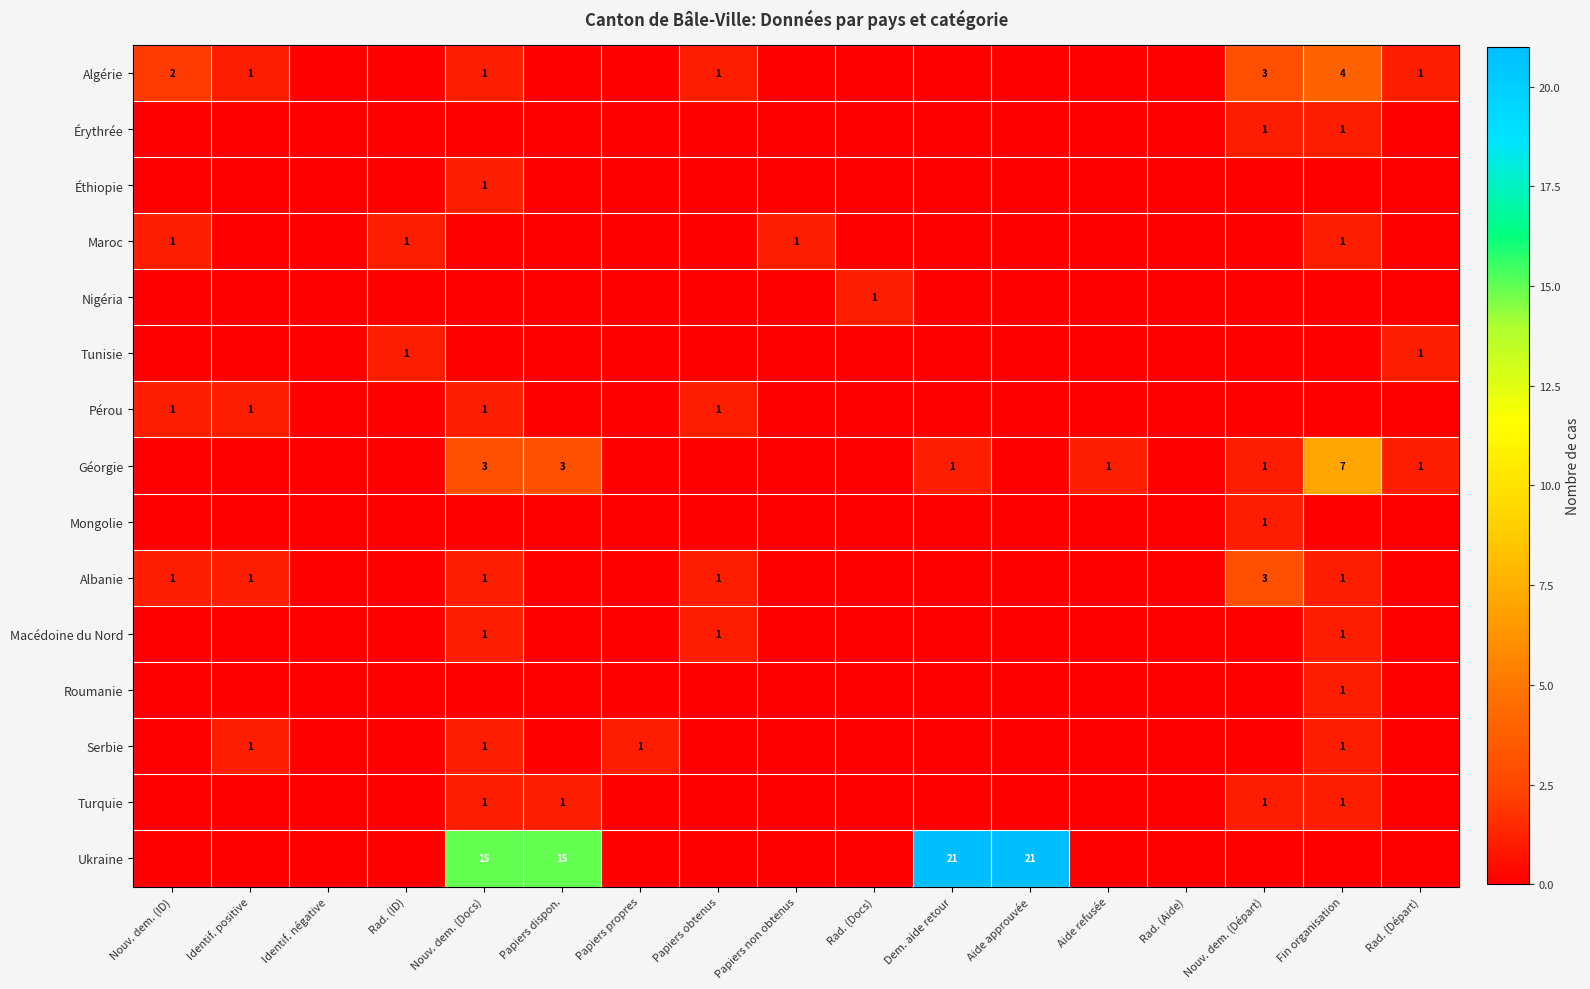

Which category has the highest value in the Maroc series?

Nouv. dem. (ID)